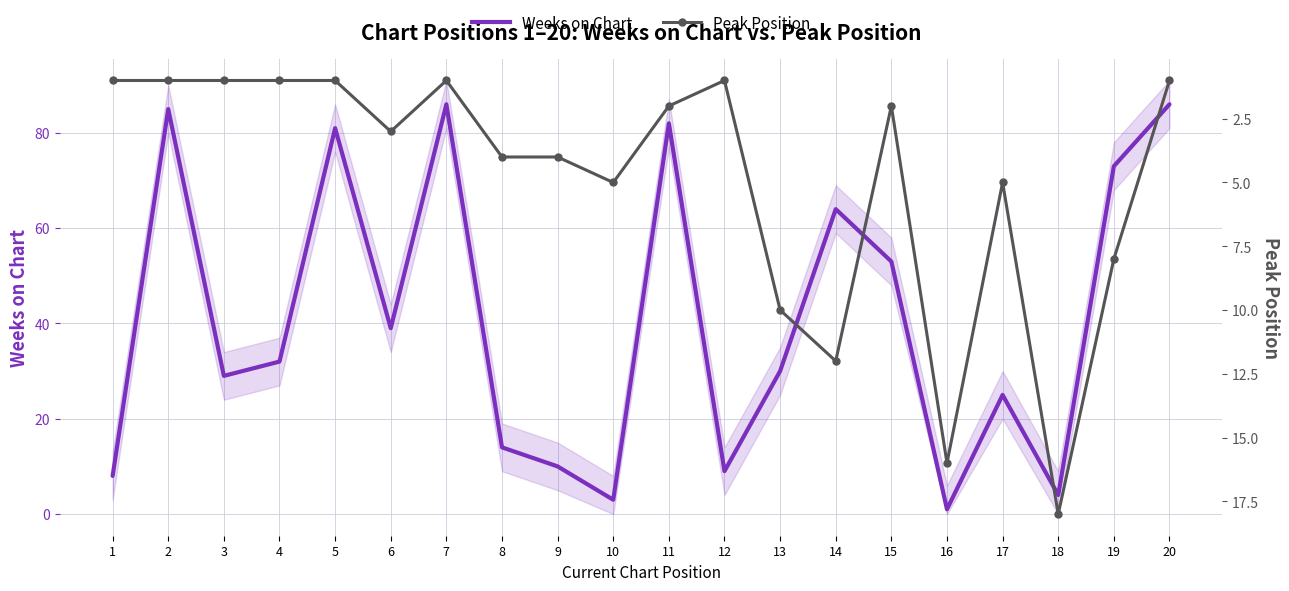

What is the difference between the maximum and minimum values in the Peak Position series?

17